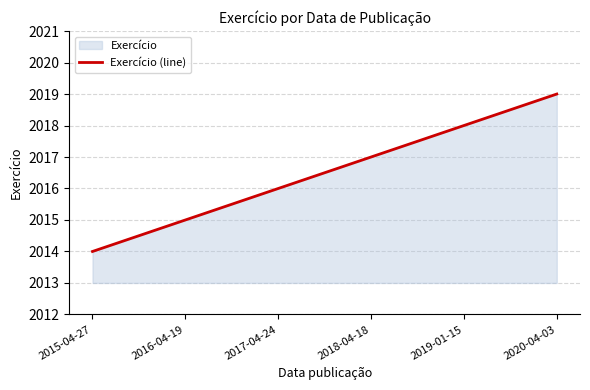

What value does the data have at 2015-04-27?

2014